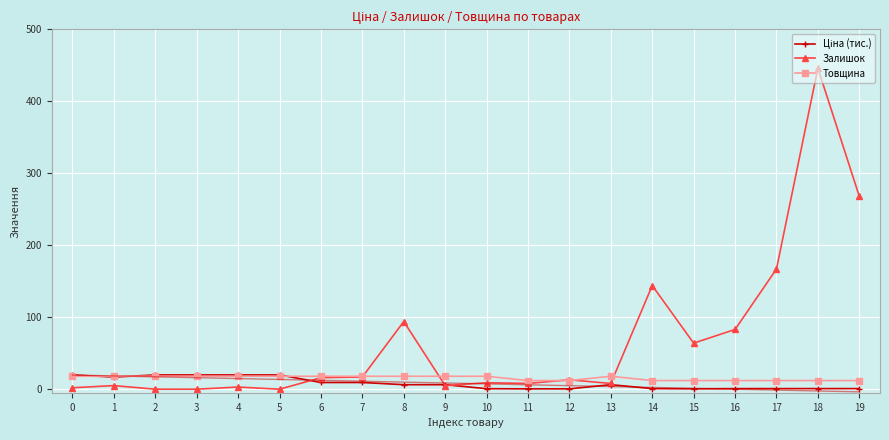

True or false: Ціна (тис.) has a value of 1.5 at 9.

False